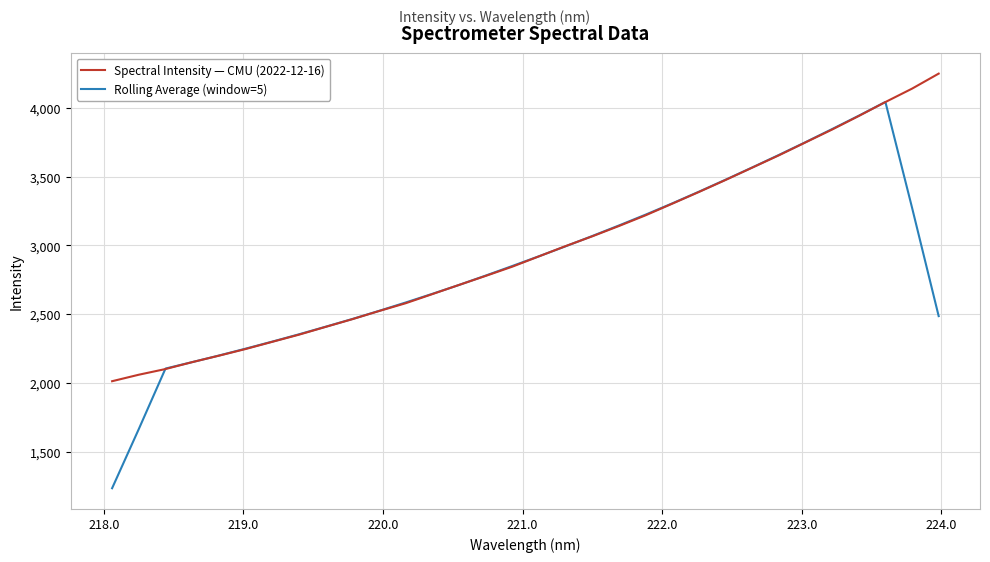

List the series in order of their peak value, lowest first.

Rolling Average (window=5), Spectral Intensity — CMU (2022-12-16)